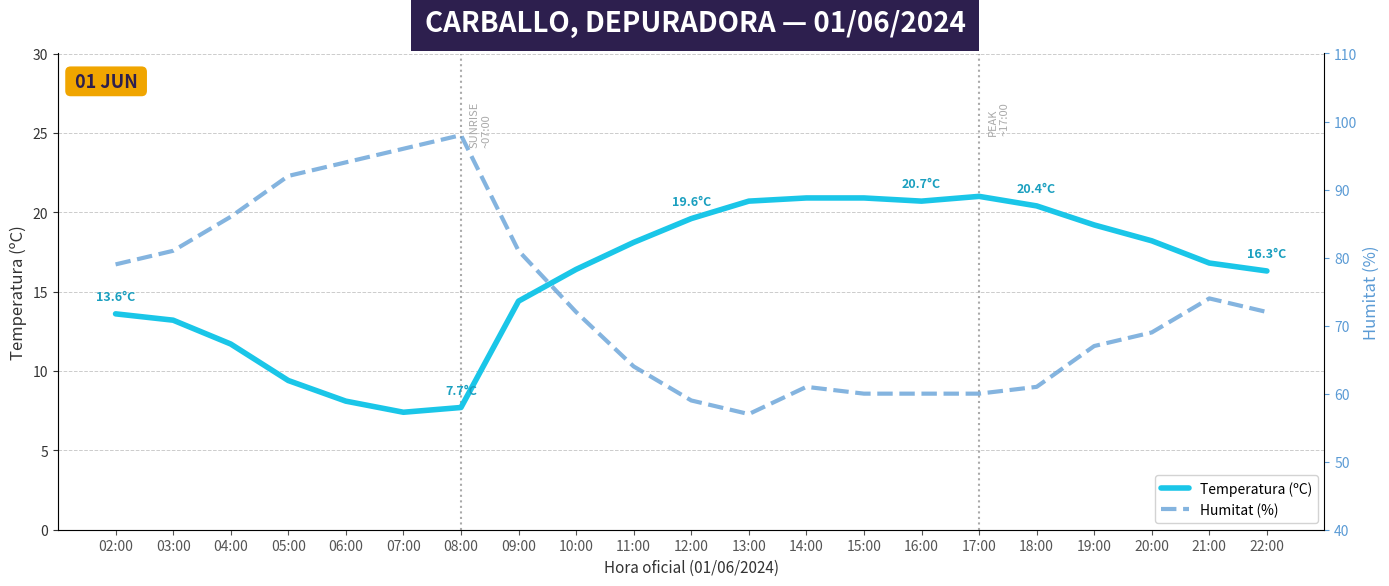

True or false: Humitat (%) has a value of 122.3 at 02:00.

False